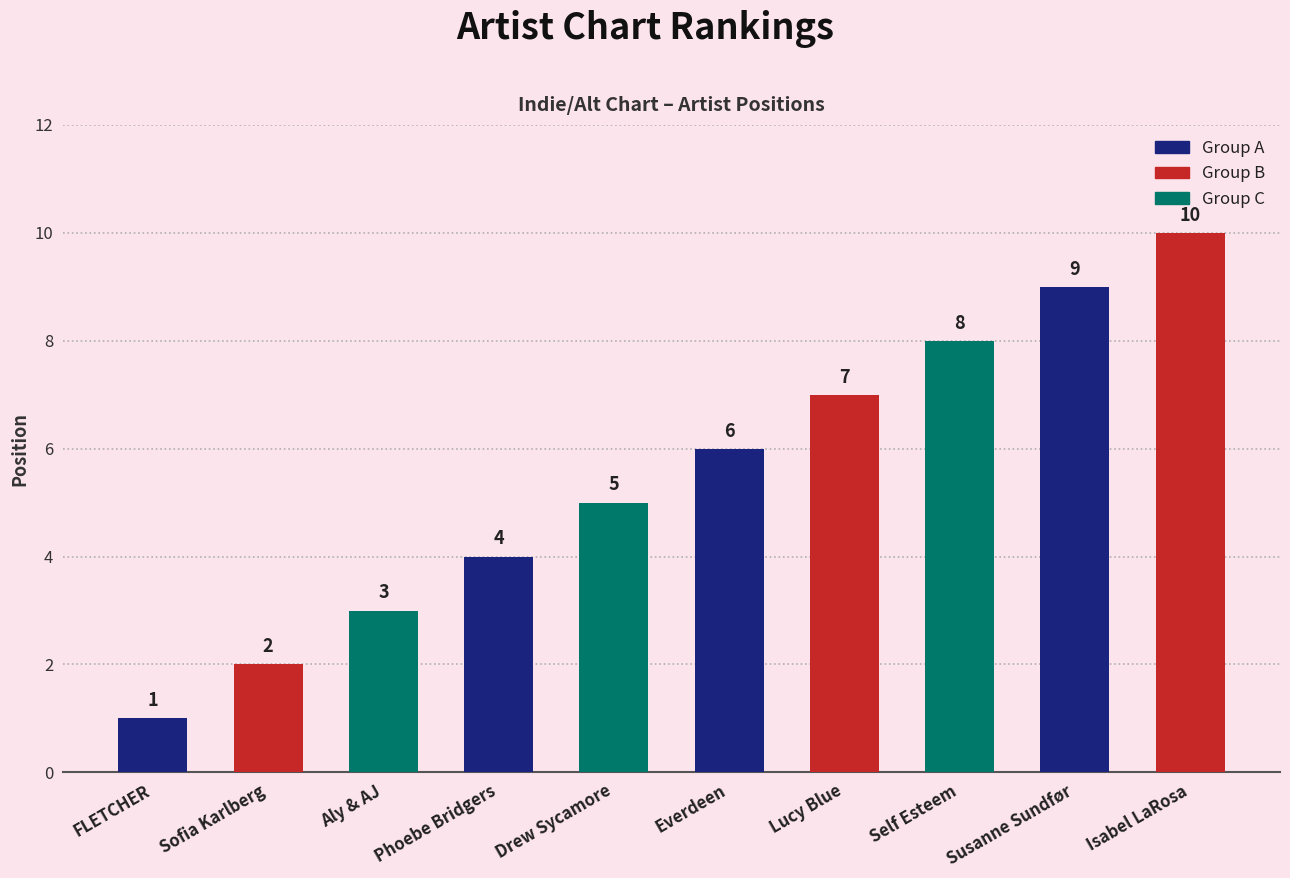

Reading right to left, what are all the values shown in this chart?

10	9	8	7	6	5	4	3	2	1